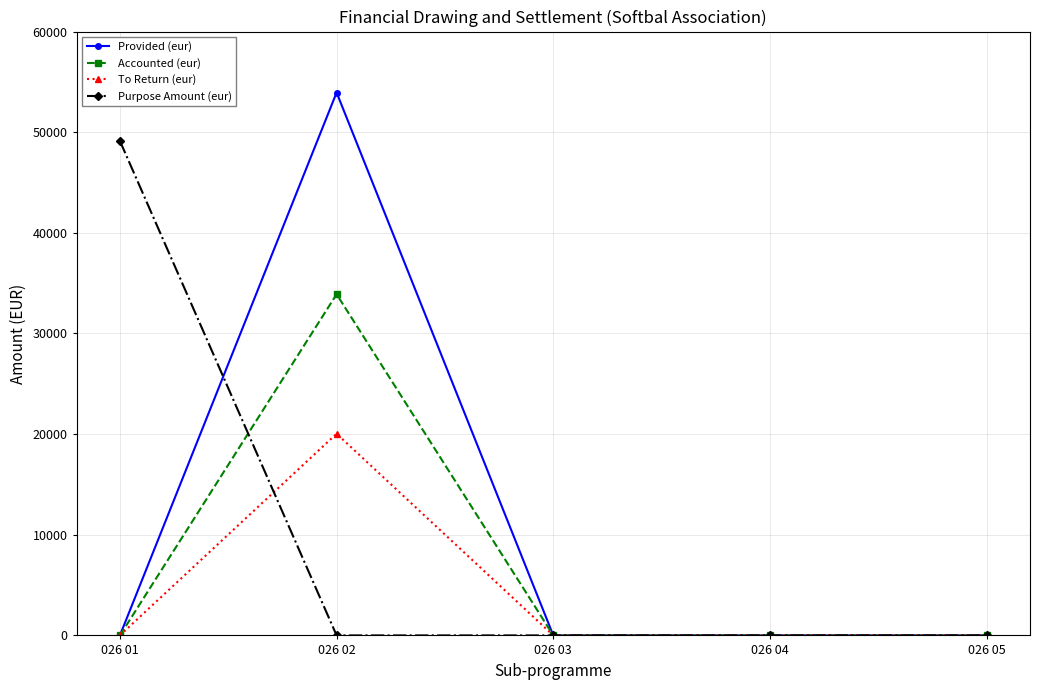

Is it true that Accounted (eur) equals 16258.1 at 026 03?

False